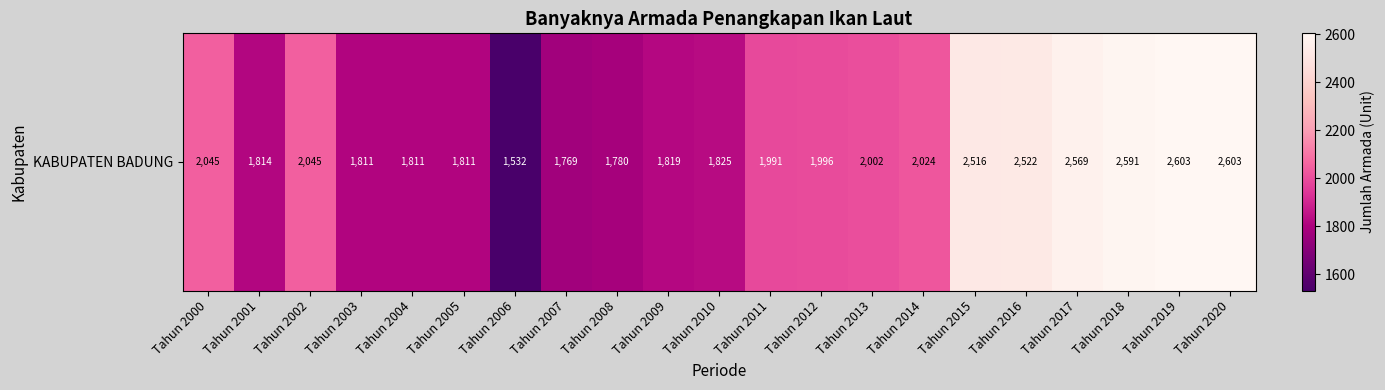

How many data points does each series have?

21